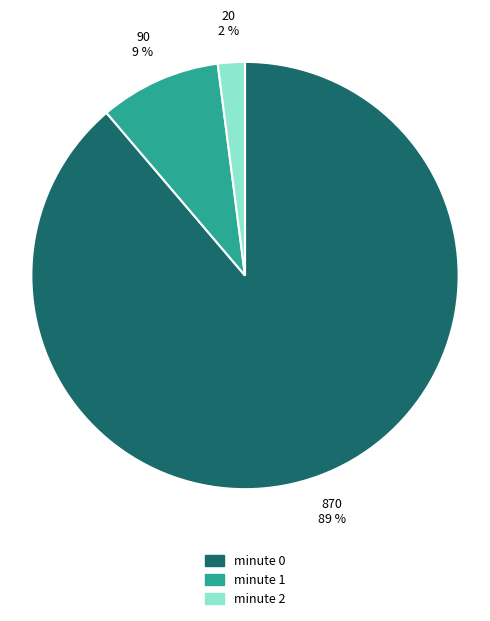

Does any single category account for the majority?

Yes